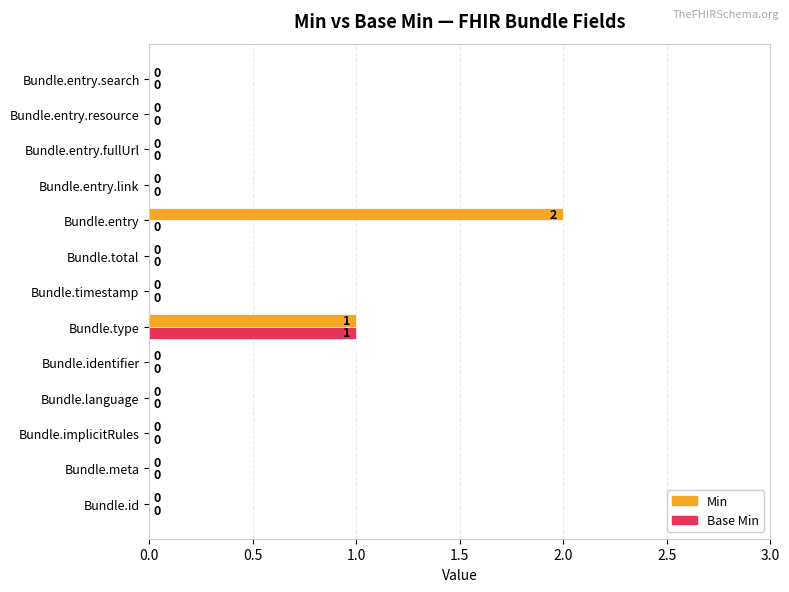

What are all the series names shown in the legend?

Min, Base Min